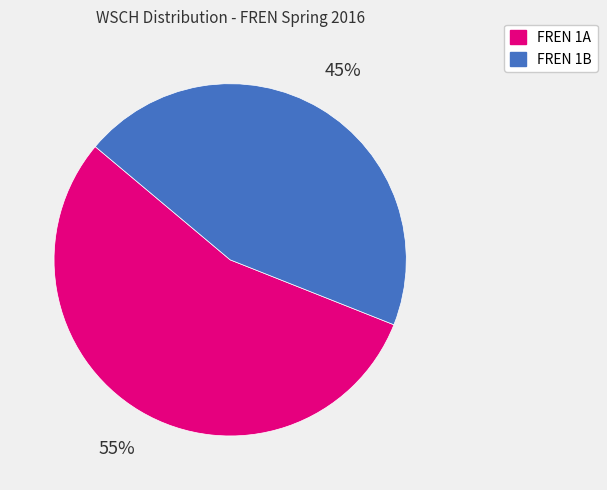

Which slice represents more than half of the pie?

FREN 1A